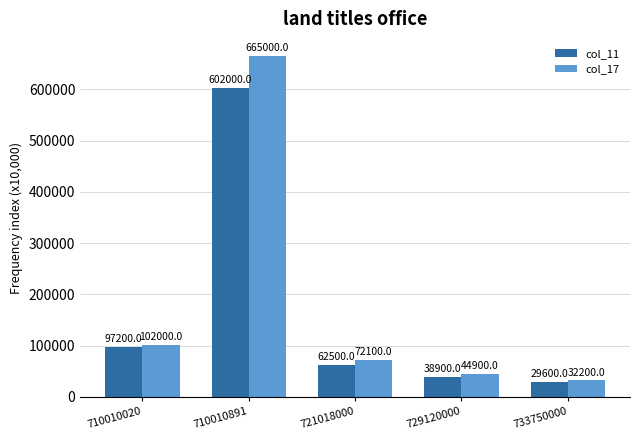

What is the smallest value displayed?

29600